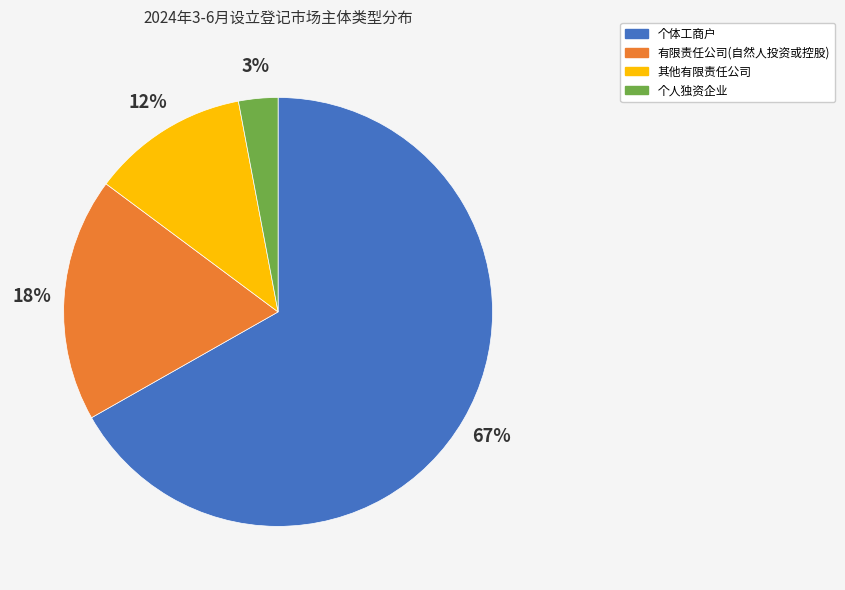

Rank the categories by value from highest to lowest.

个体工商户, 有限责任公司(自然人投资或控股), 其他有限责任公司, 个人独资企业